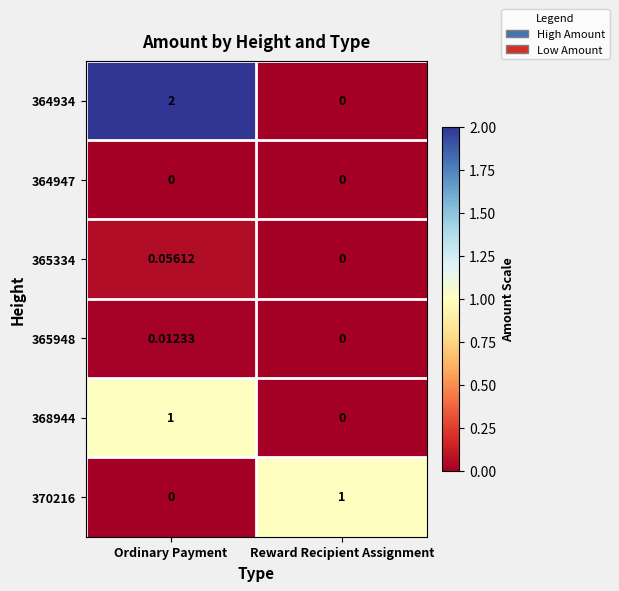

Which series has the largest total across all categories?

364934